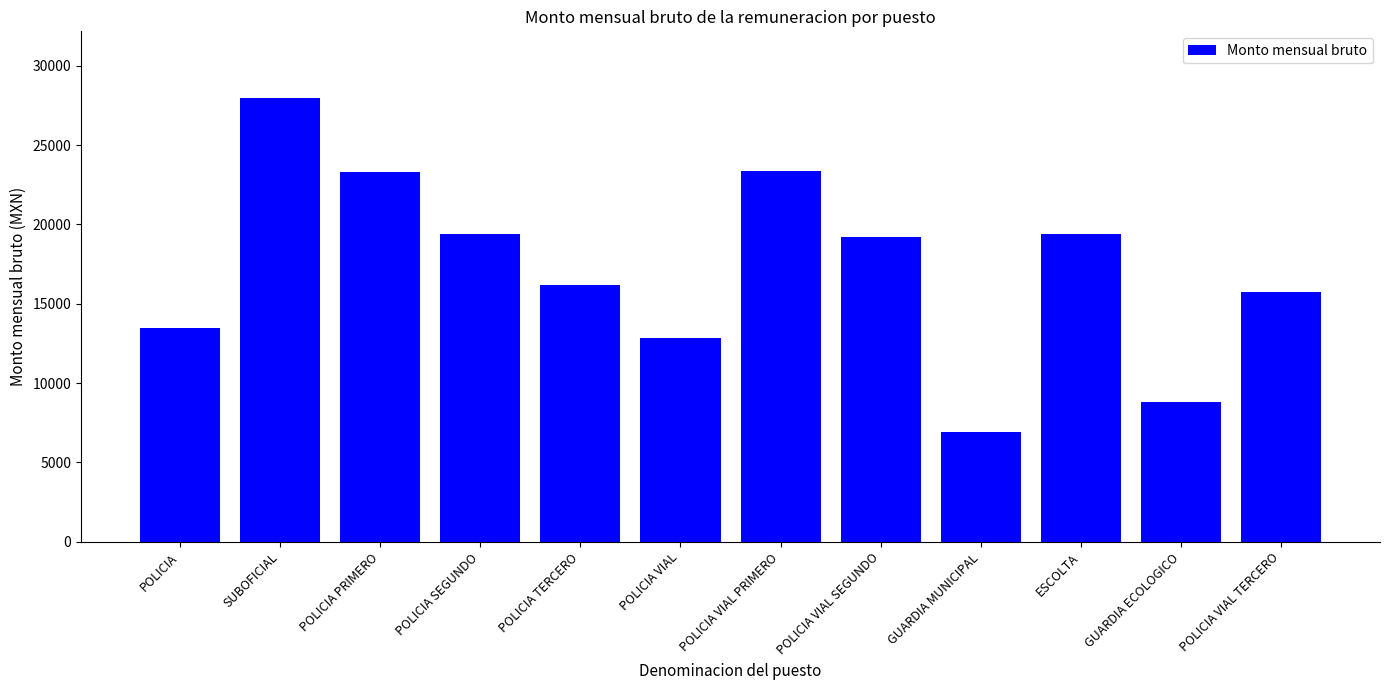

What is the value of the 4th bar from the left?

19428.8